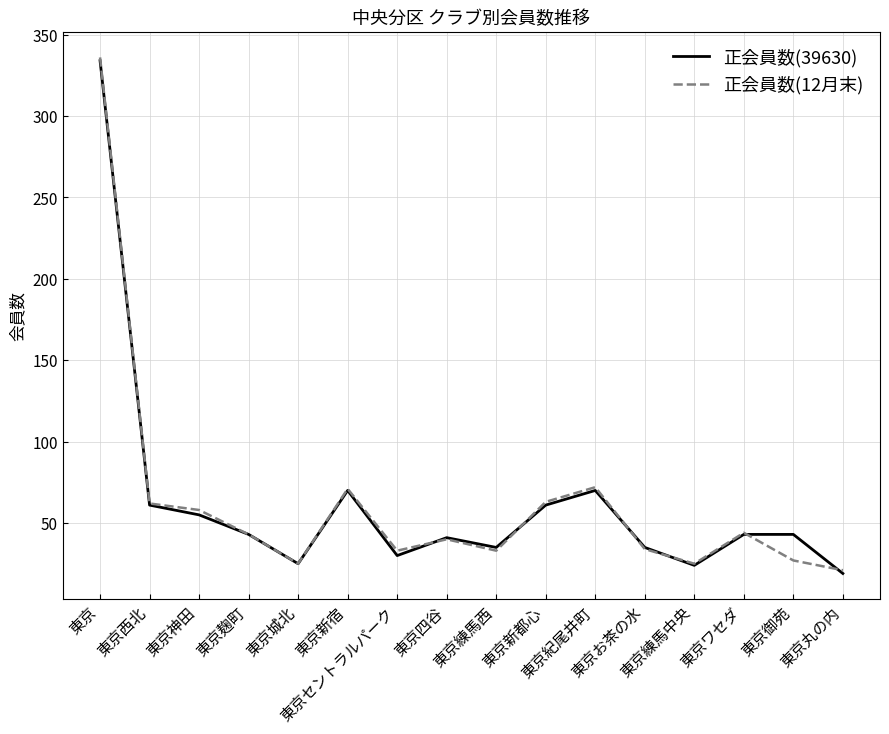

Count the number of categories in the chart.

16